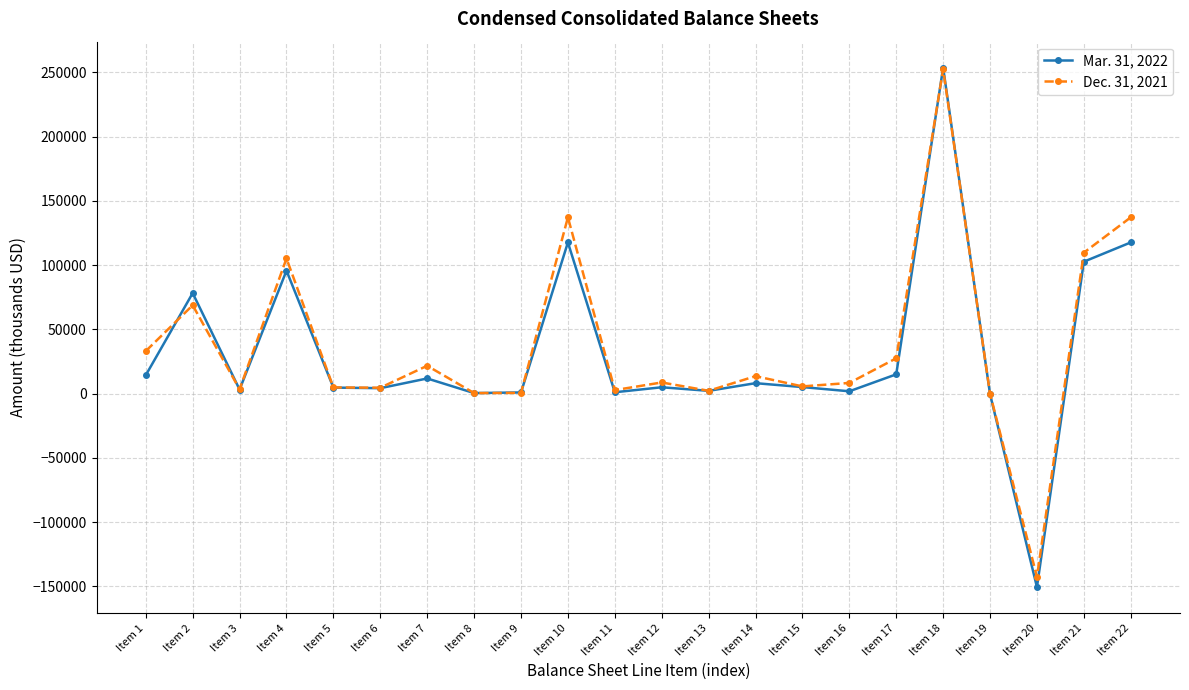

What is the value of the Mar. 31, 2022 point at the 20th from the left?

-150596